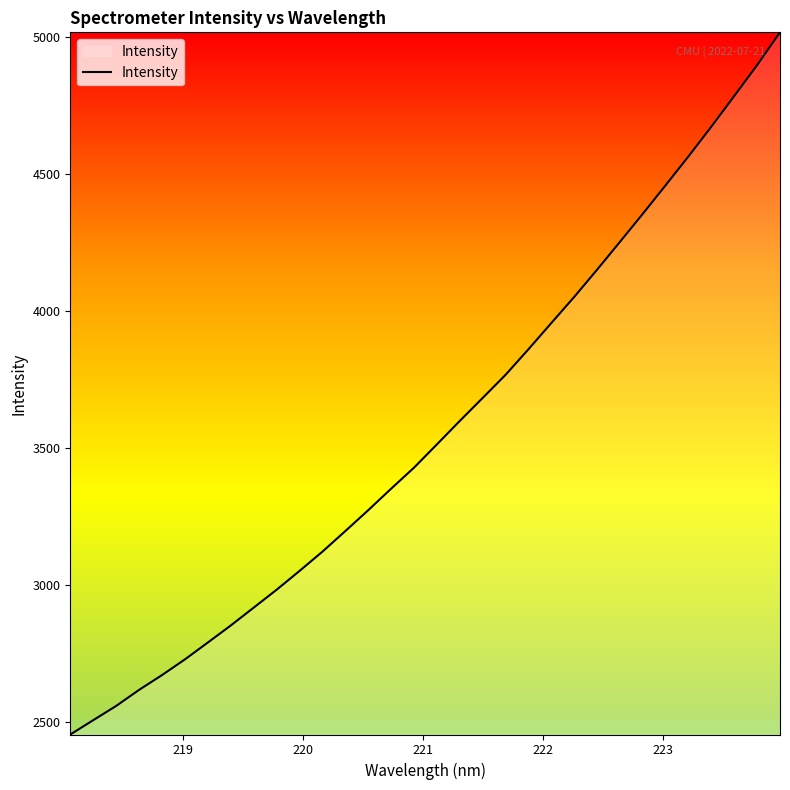

How many categories are shown in the chart?

32